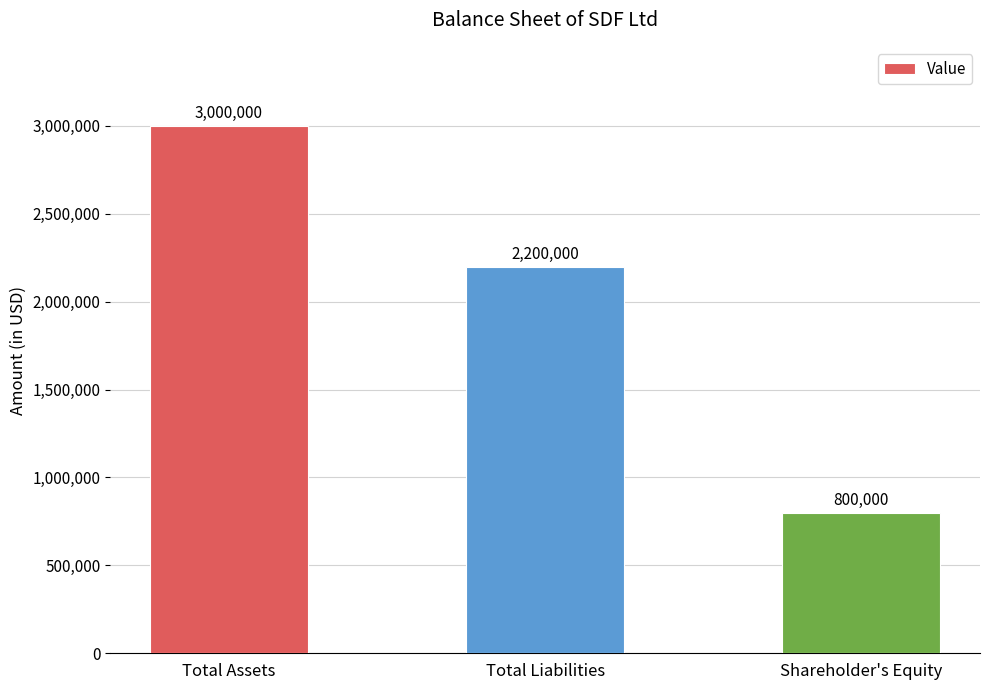

Which has a higher value, Shareholder's Equity or Total Liabilities?

Total Liabilities